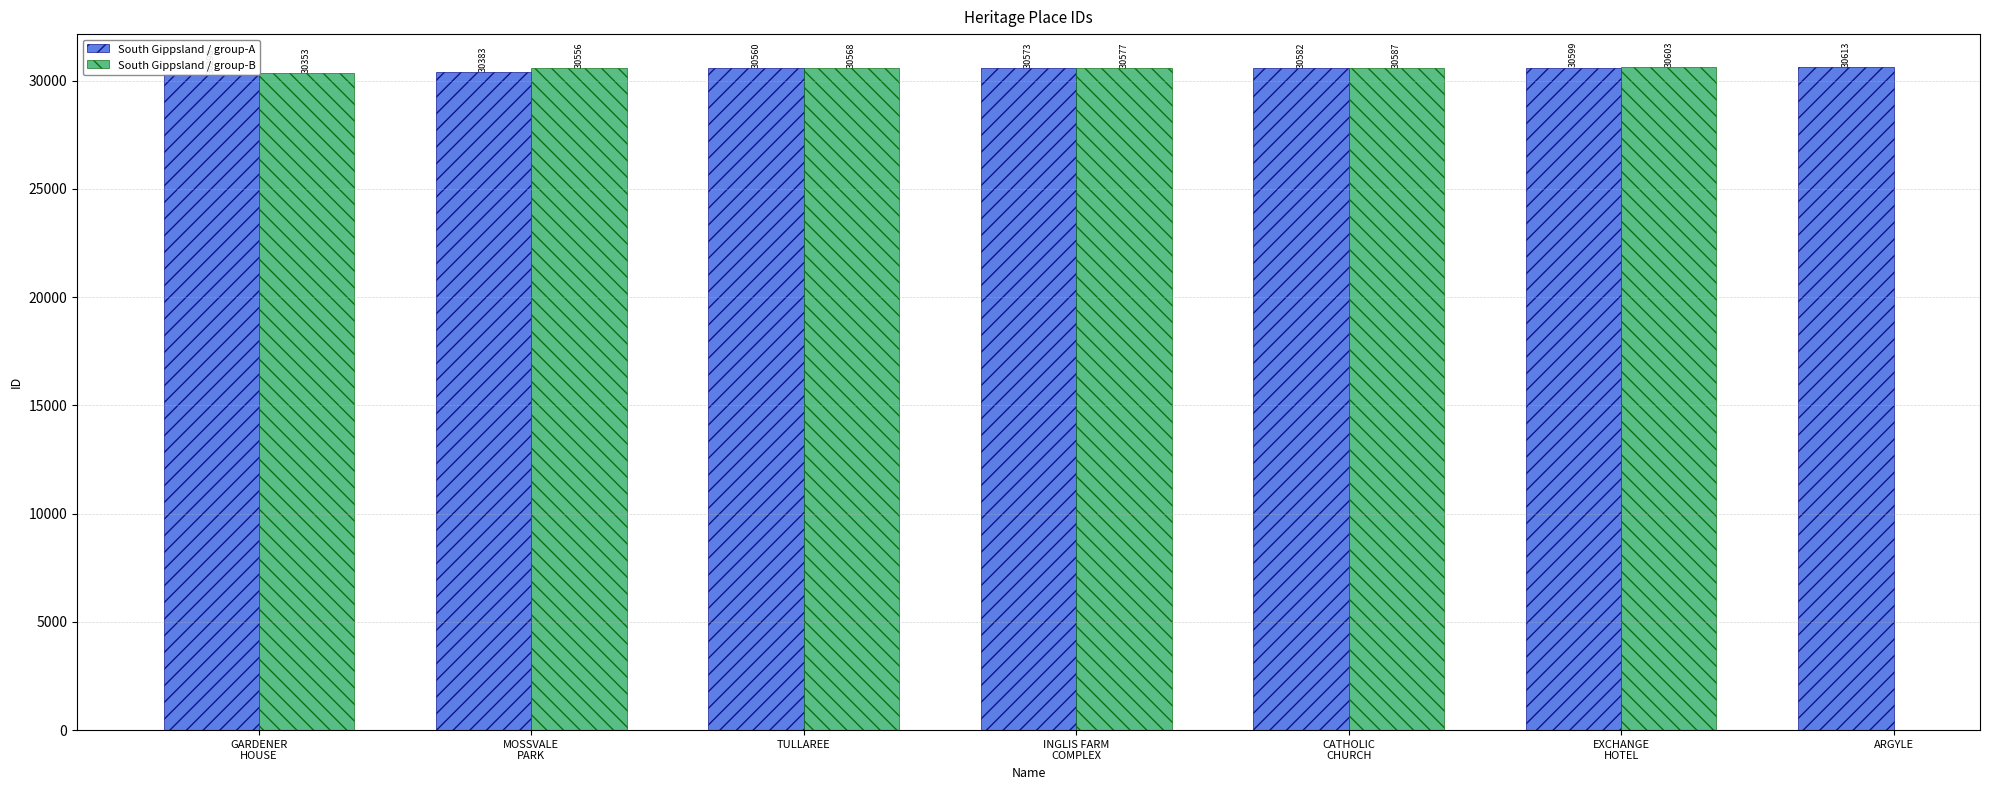

What is the maximum value shown in the chart?

30613